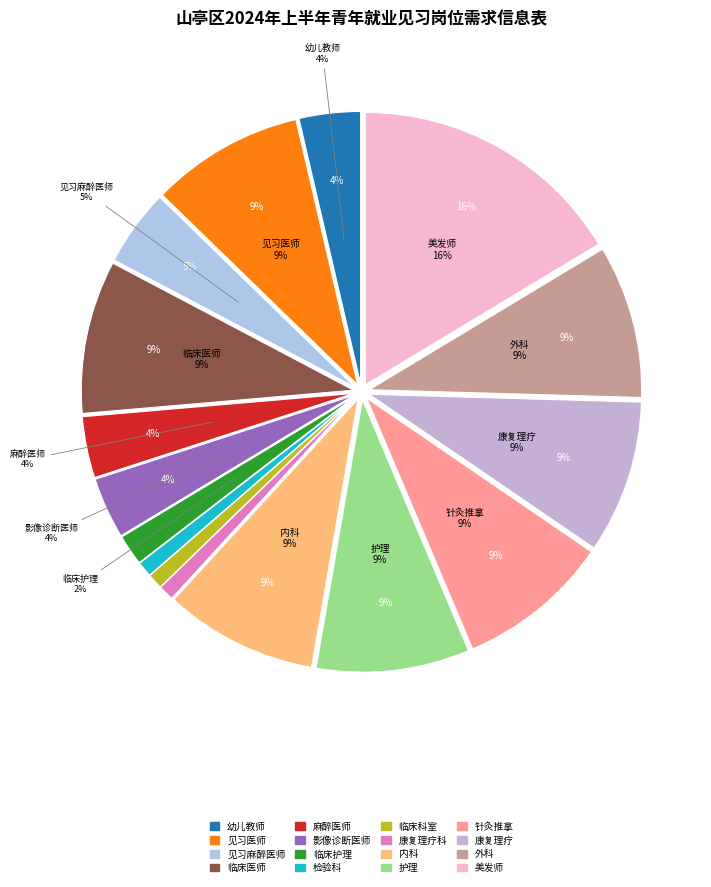

Is it true that 见习医师 is 1% of the pie?

False